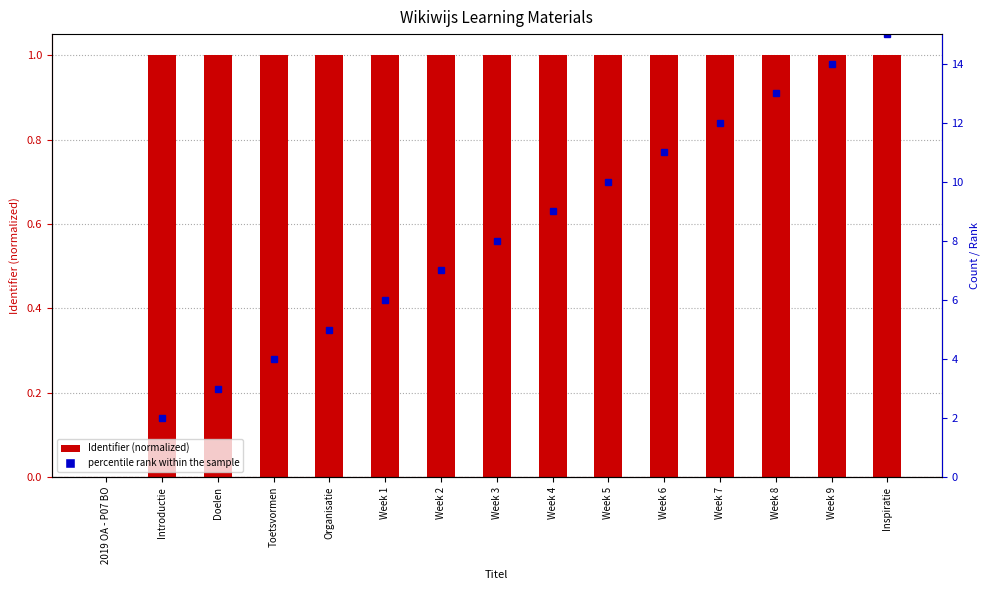

List the labels in order of value, smallest first.

2019 OA - P07 BO, Introductie, Doelen, Toetsvormen, Organisatie, Week 1, Week 2, Week 3, Week 4, Week 5, Week 6, Week 7, Week 8, Week 9, Inspiratie